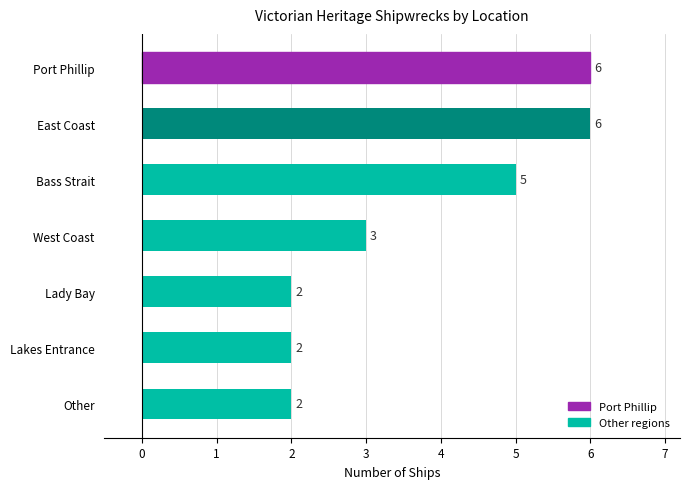

What is the label of the 3rd bar from the top?

Bass Strait